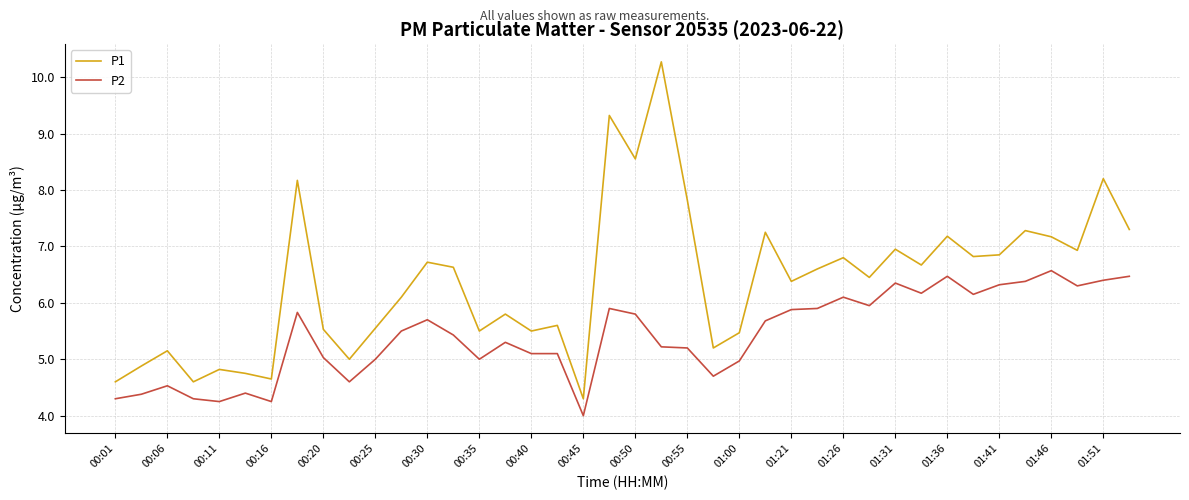

What is the difference between the maximum and minimum values in the P1 series?

6.0